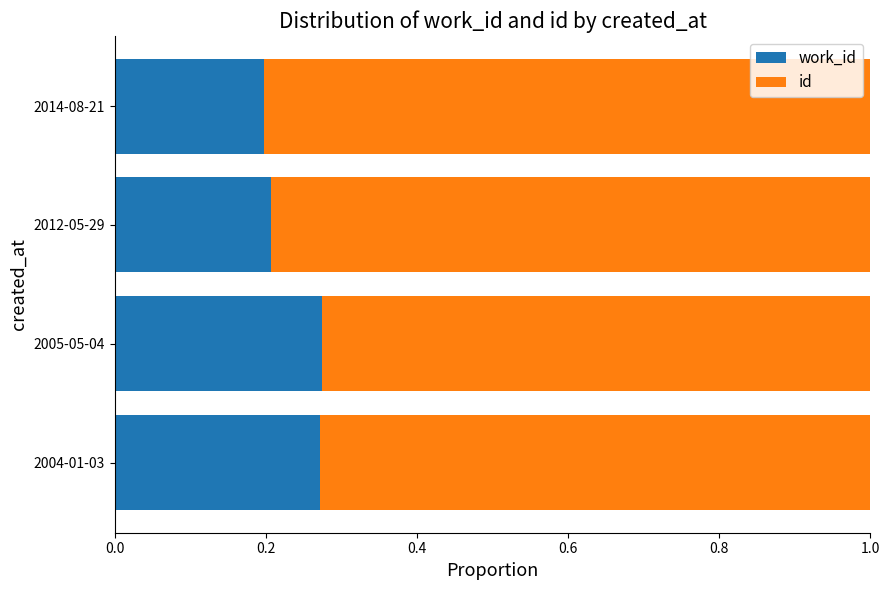

What is the total value across all series at 2004-01-03?

1.0